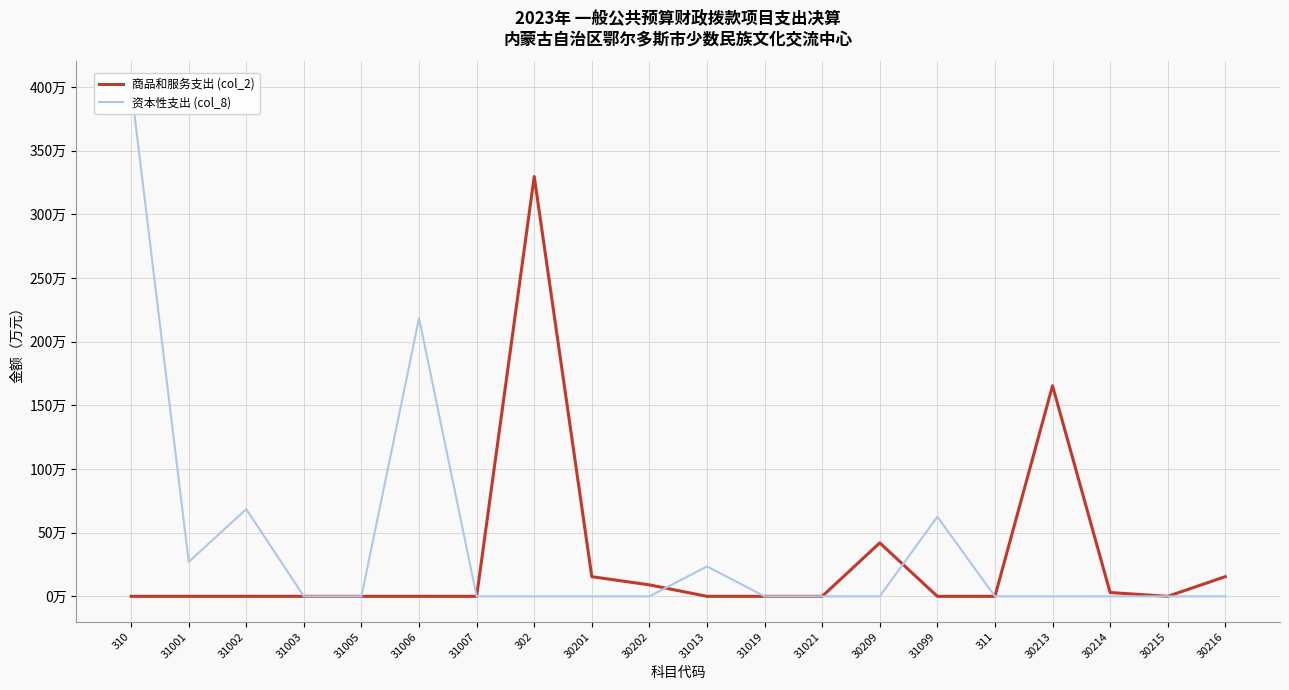

How many lines are shown in the chart?

2